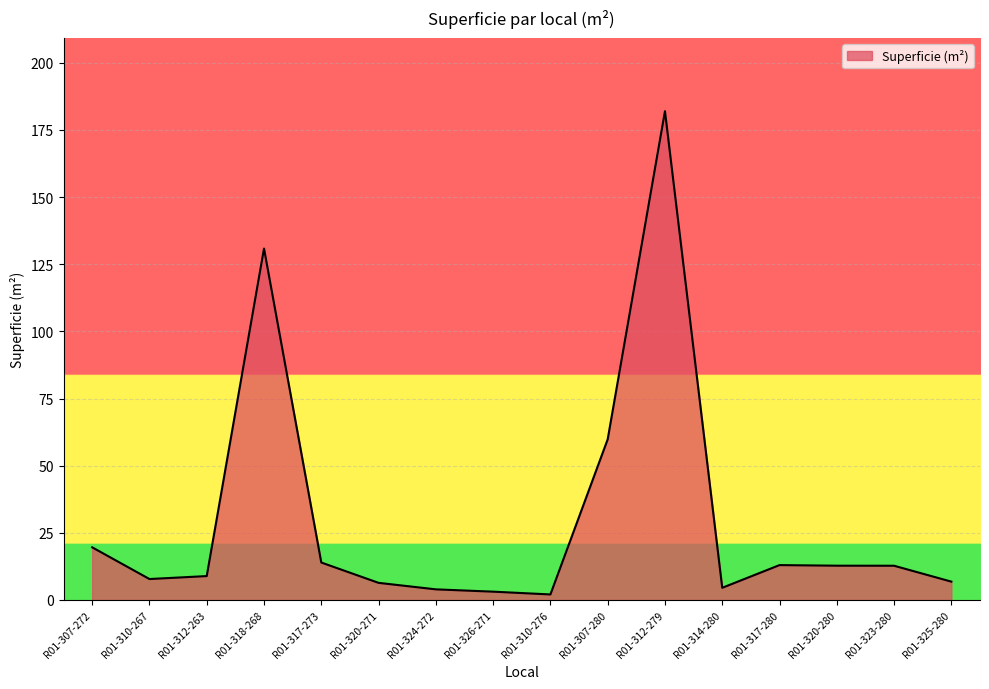

The value at R01-326-271 is 3.1. True or false?

True